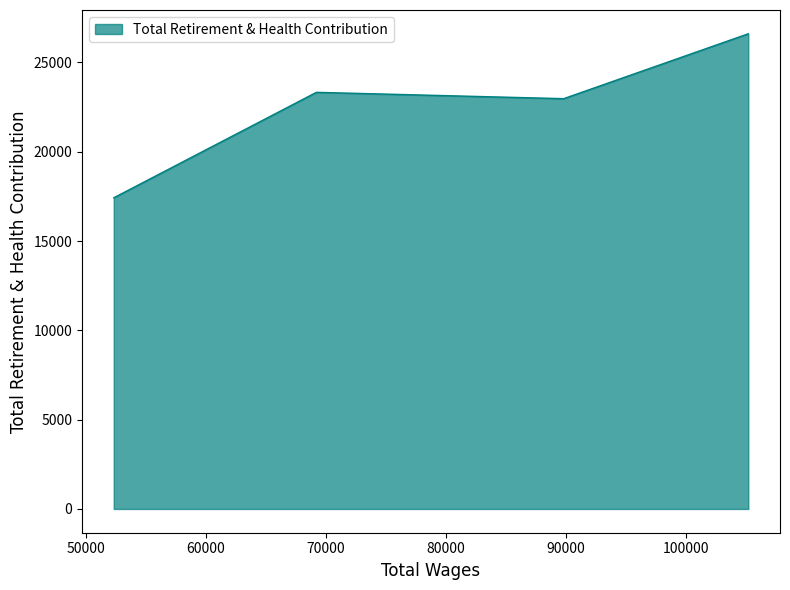

Count the number of categories in the chart.

4